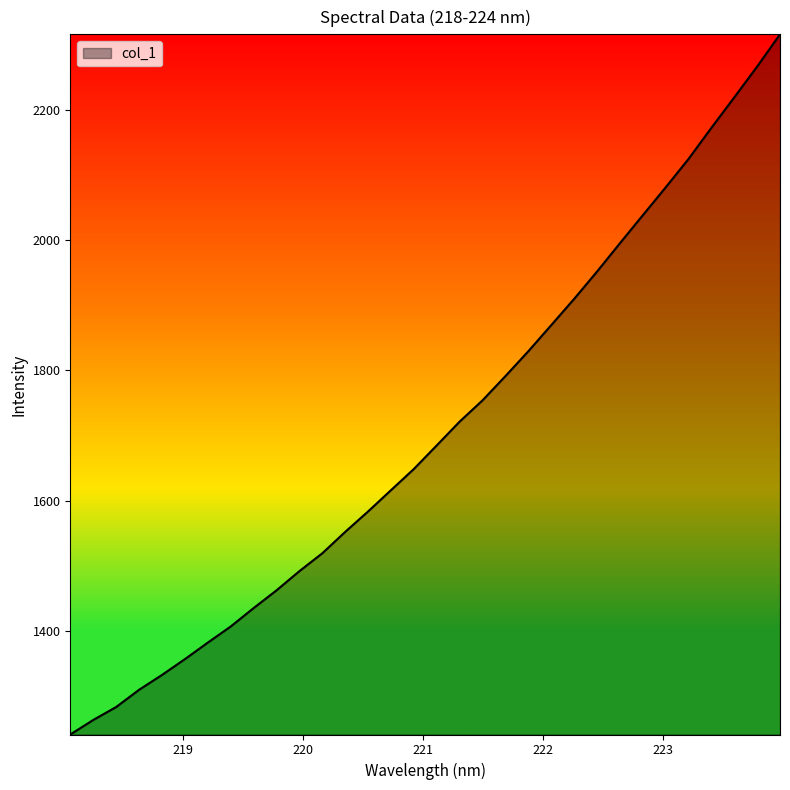

What is the smallest value displayed?

1241.0